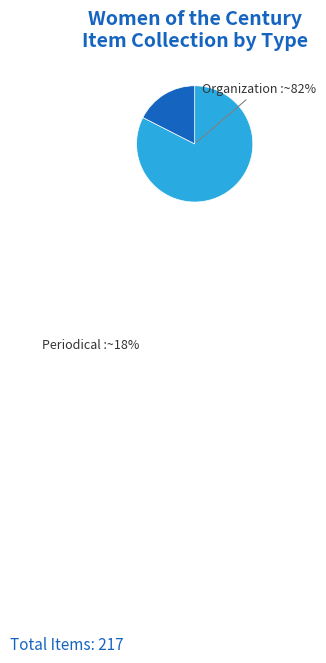

Is there any slice that represents more than half of the pie?

Yes